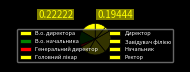

To the nearest percent, what portion does Завідувач філією represent?

22%